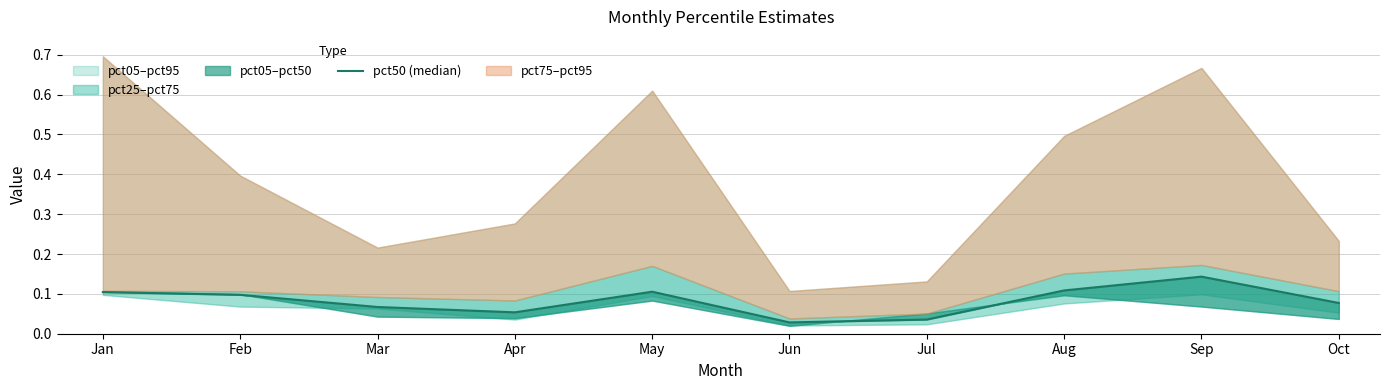

The value at Feb is 0.1. True or false?

True